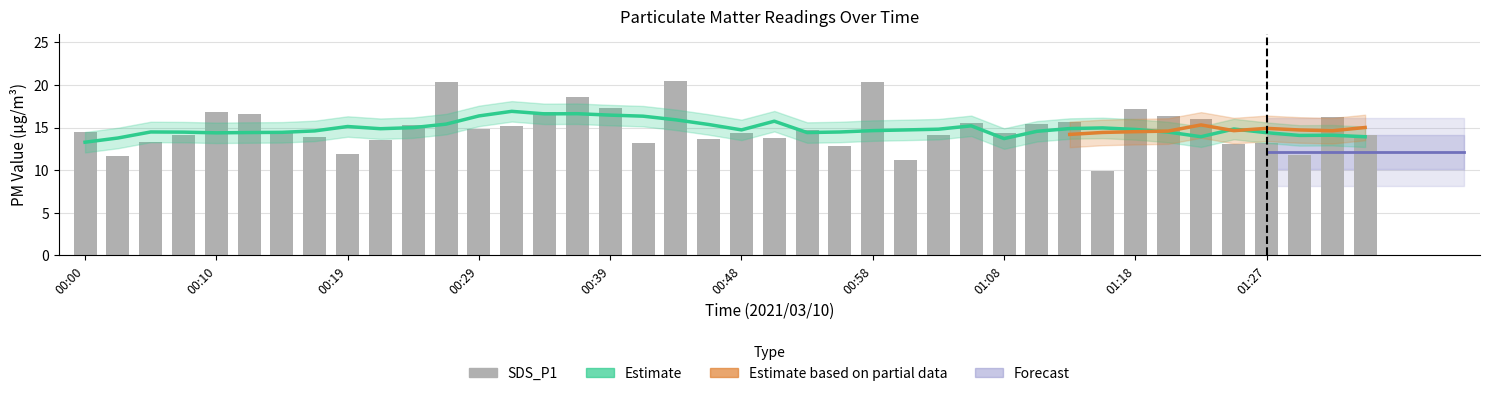

Does the chart contain stacked bars?

No